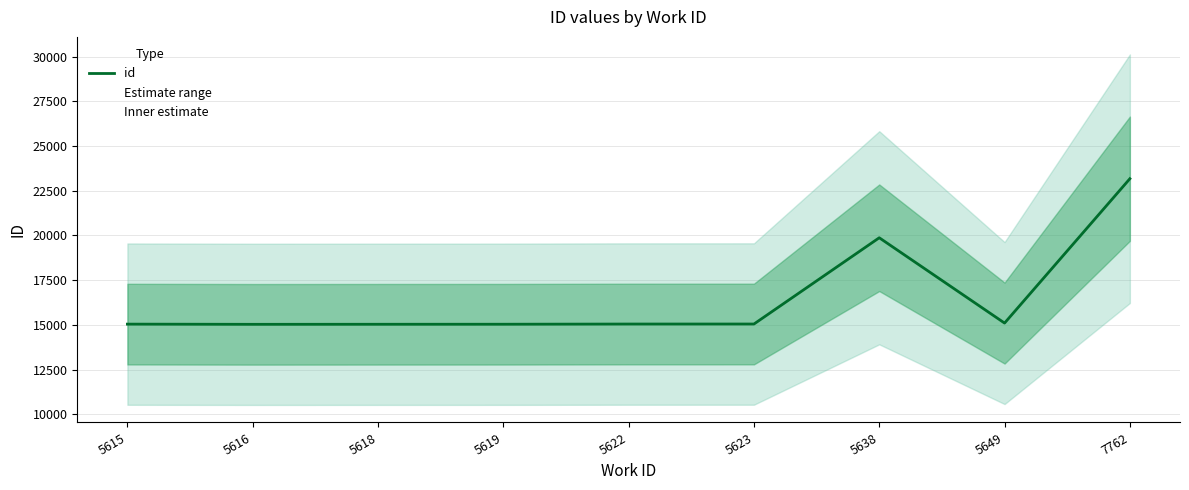

What is the ratio of the value at 5618 to the value at 5649?

1.0